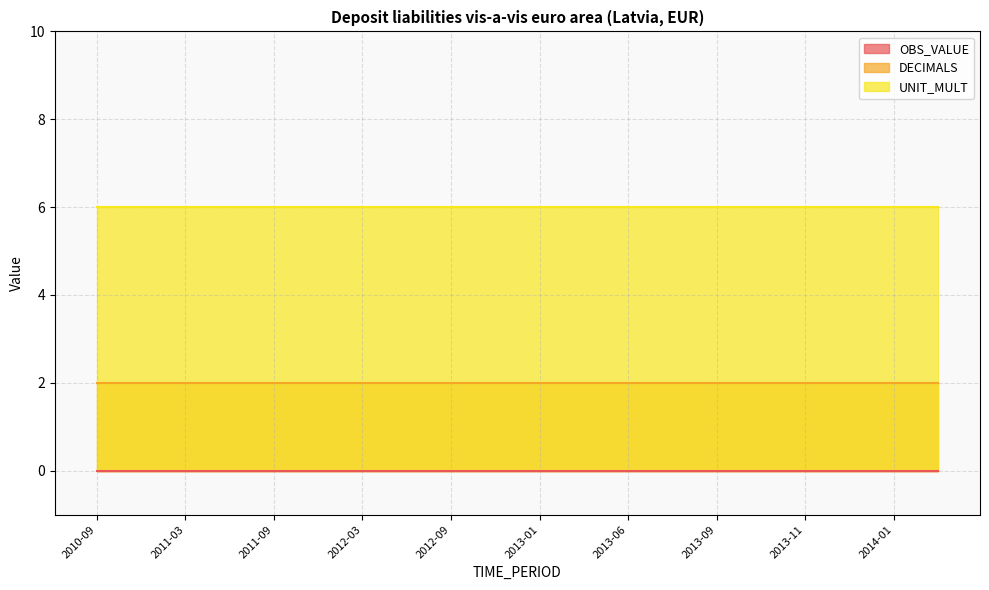

Which label corresponds to the largest value in the chart?

2010-09